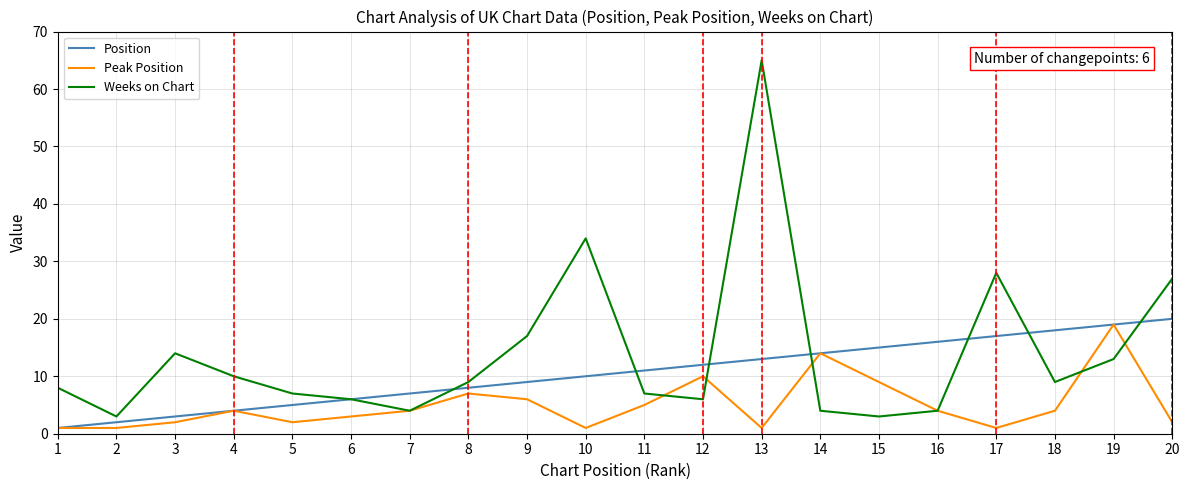

Is it true that Position equals 6 at 6?

True